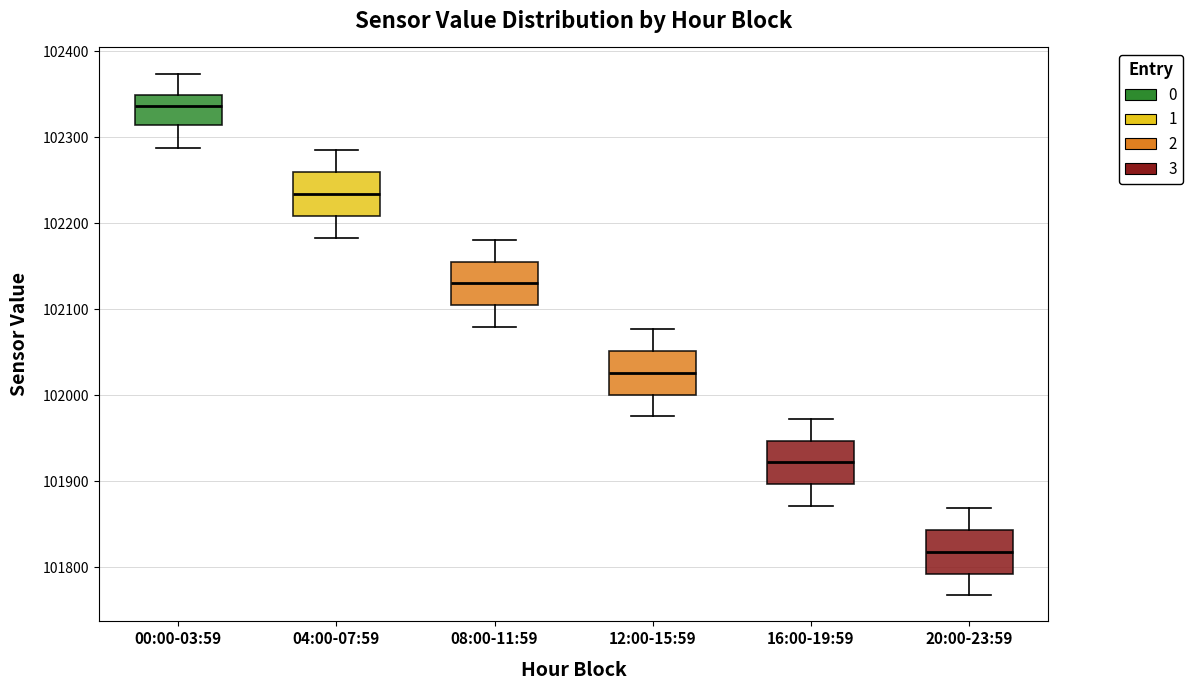

Reading left to right, transcribe this box plot: for each box, give where its median line is, the range the box spans, and where its two whiskers end, as read against the y-axis. The values are not printed on the chart, so give them approximately, as read against the axis.

00:00-03:59: median 102340, box 102310 to 102350, whiskers 102290 to 102370
04:00-07:59: median 102230, box 102210 to 102260, whiskers 102180 to 102290
08:00-11:59: median 102130, box 102100 to 102160, whiskers 102080 to 102180
12:00-15:59: median 102030, box 102000 to 102050, whiskers 101980 to 102080
16:00-19:59: median 101920, box 101900 to 101950, whiskers 101870 to 101970
20:00-23:59: median 101820, box 101790 to 101840, whiskers 101770 to 101870